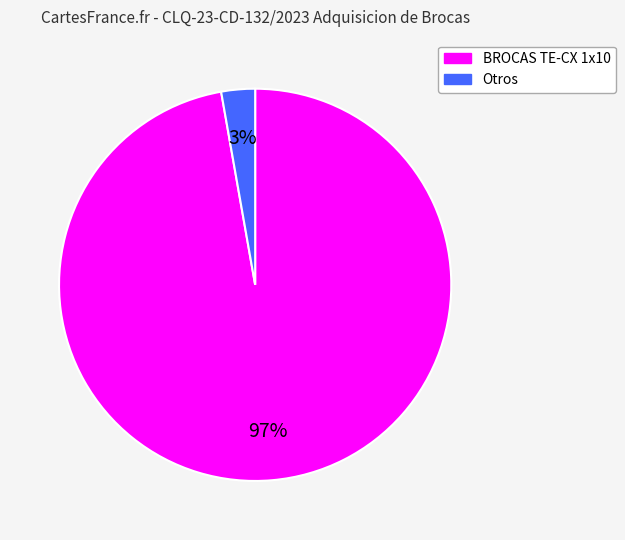

How many slices are in this pie chart?

2